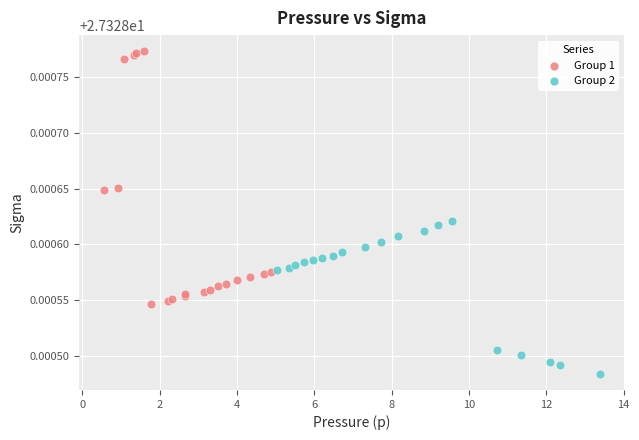

Which series contains the lowest Y value?

Group 2